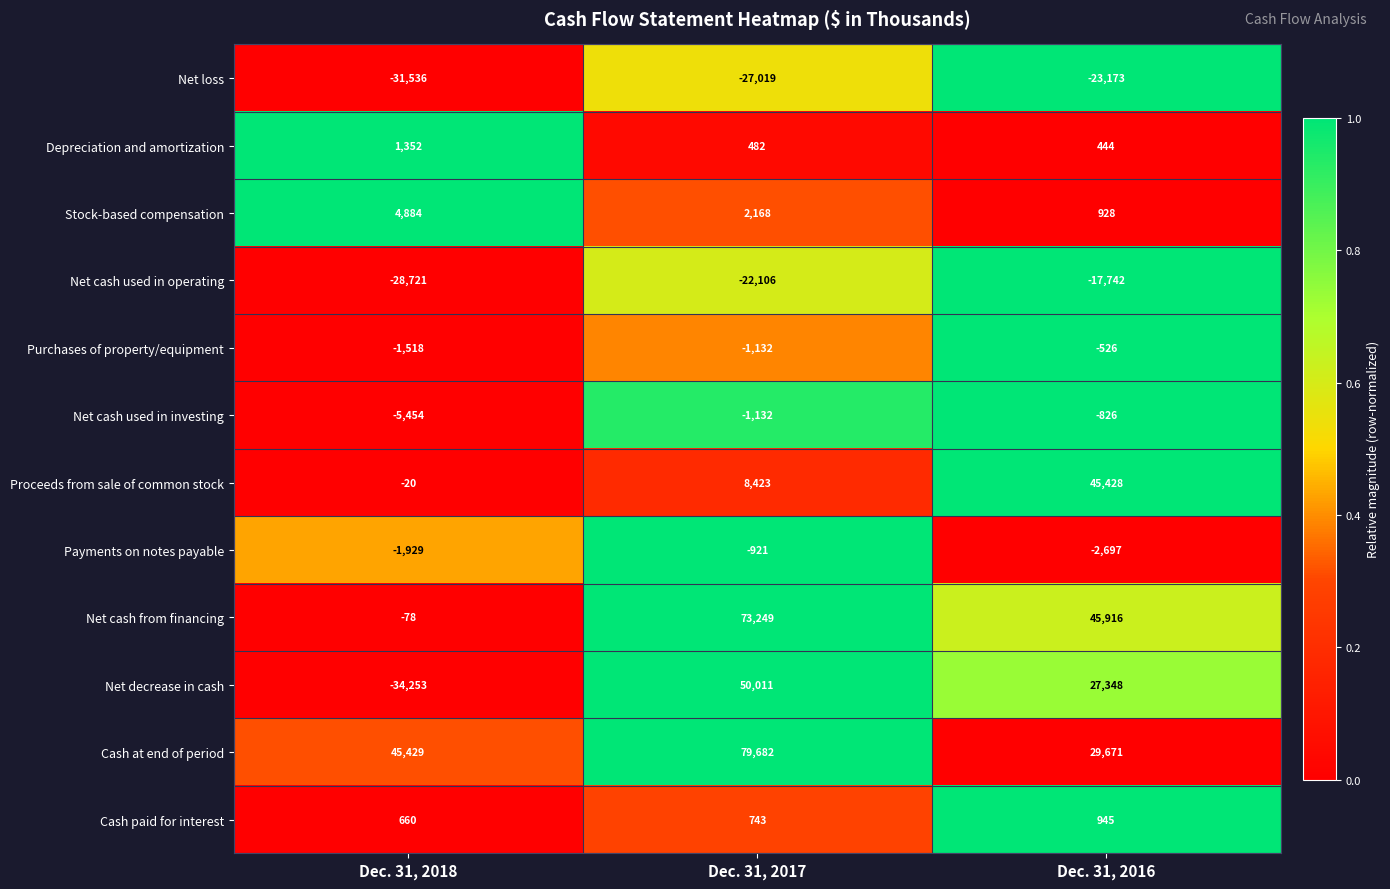

Count the number of categories in the chart.

3